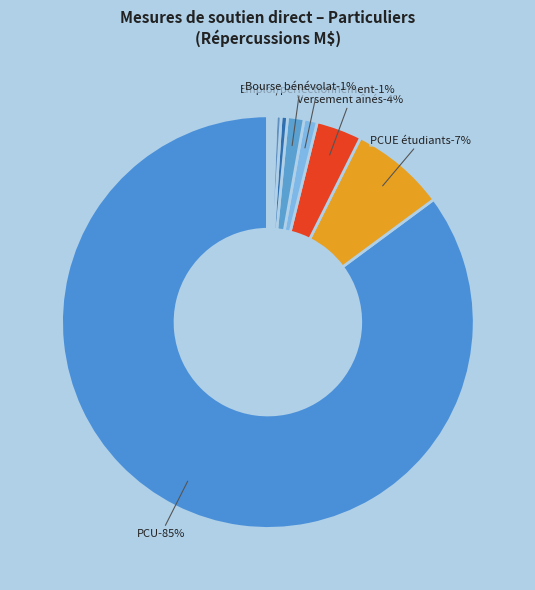

Does Versement aînés (2511) represent more than half of the total?

No